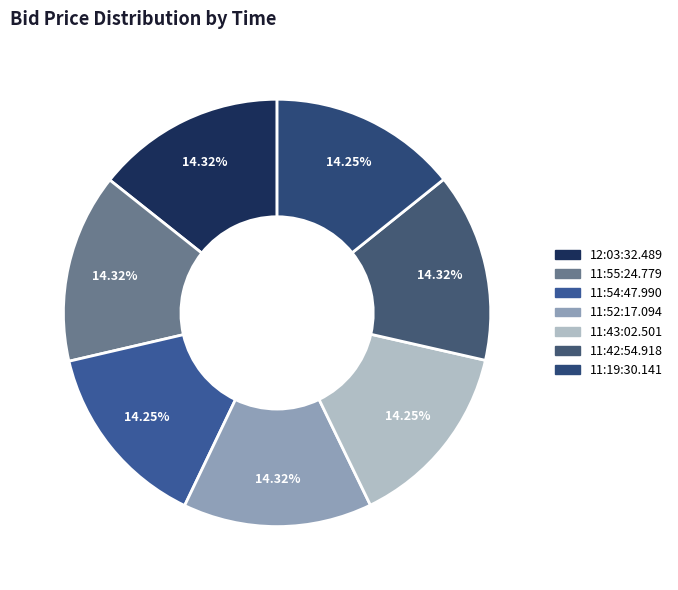

Which category has the smallest portion of the pie?

11:54:47.990